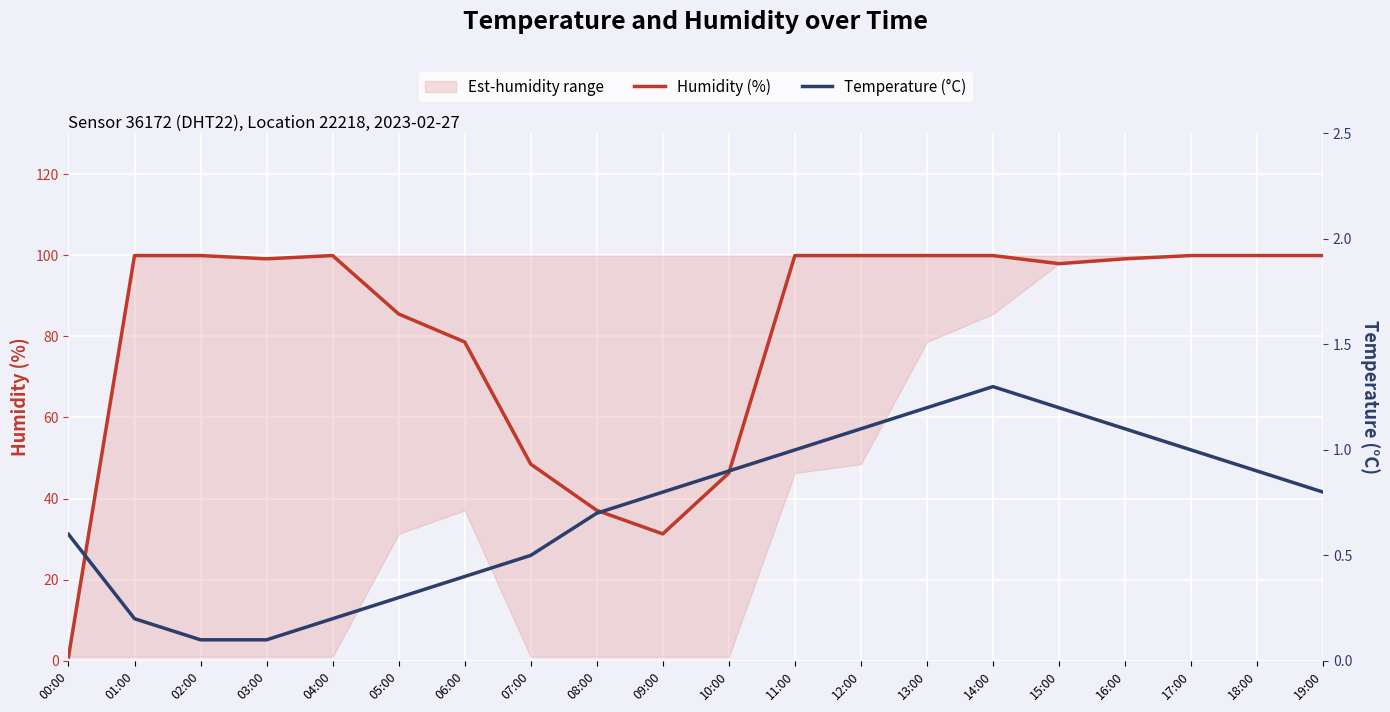

Which series has the widest spread of values?

Humidity (%)